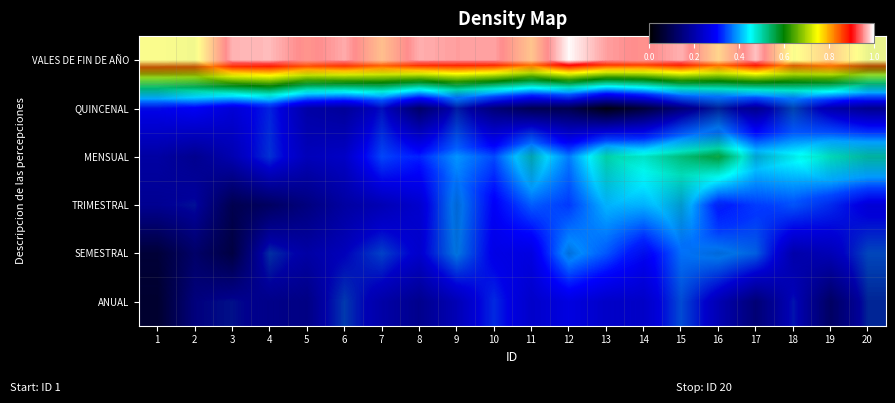

The row_1 series shows 0.2 at 5. True or false?

True